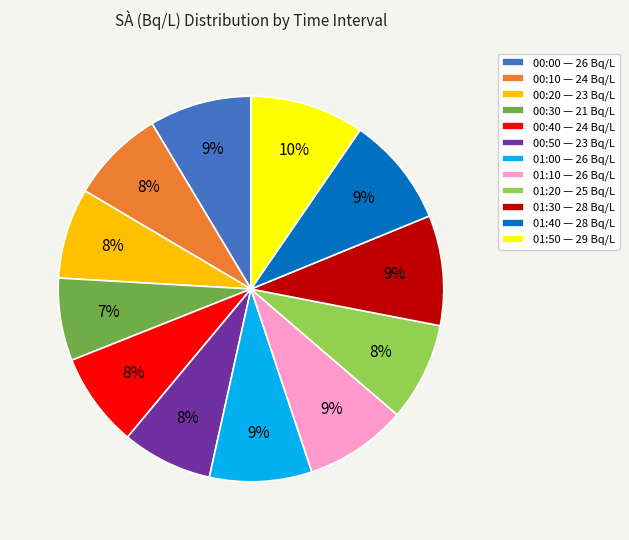

True or false: 00:00 accounts for 9% of the total.

True